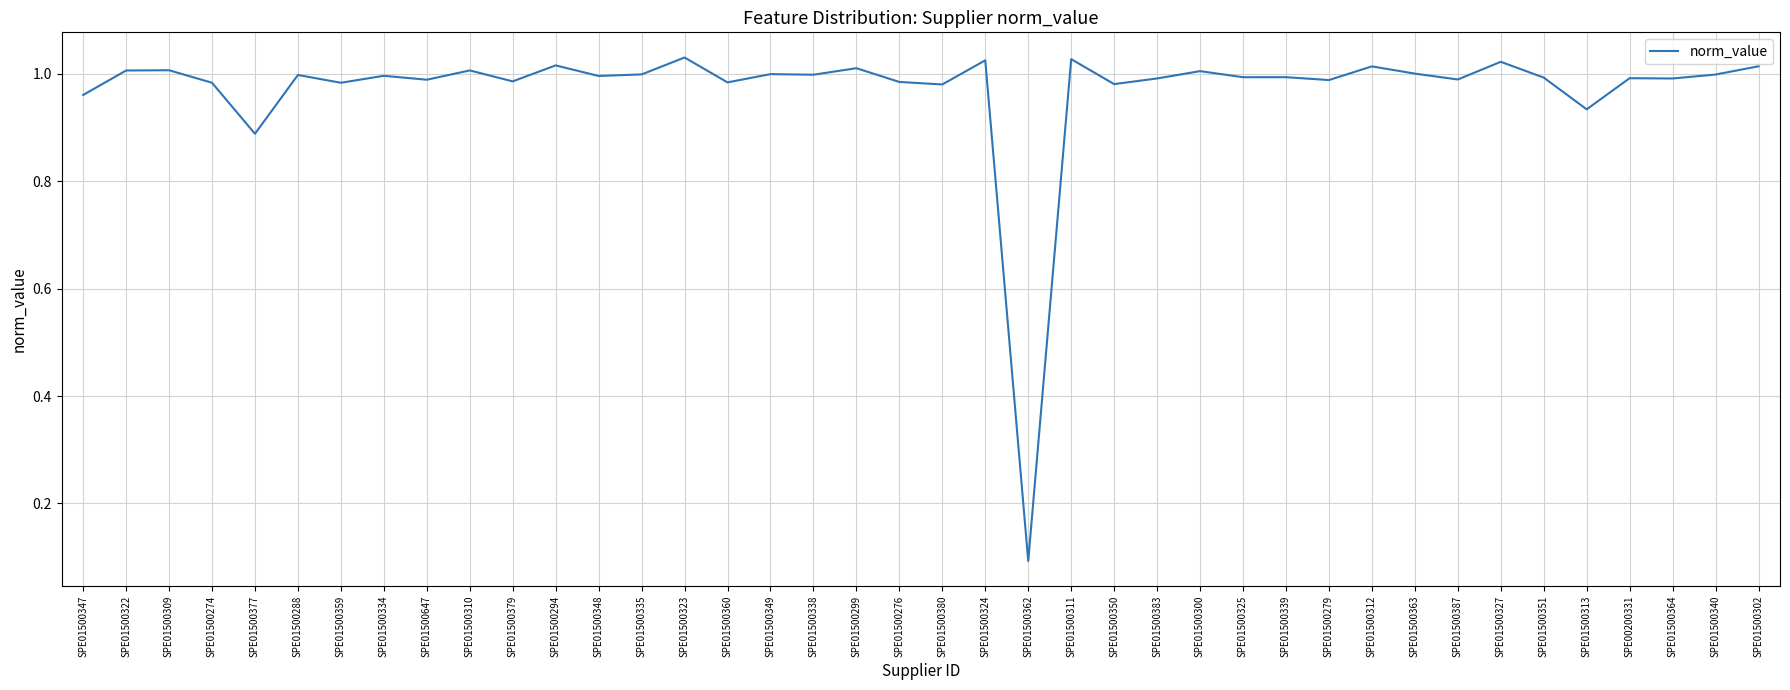

At which category does the chart reach its minimum across all series?

SPE01500362